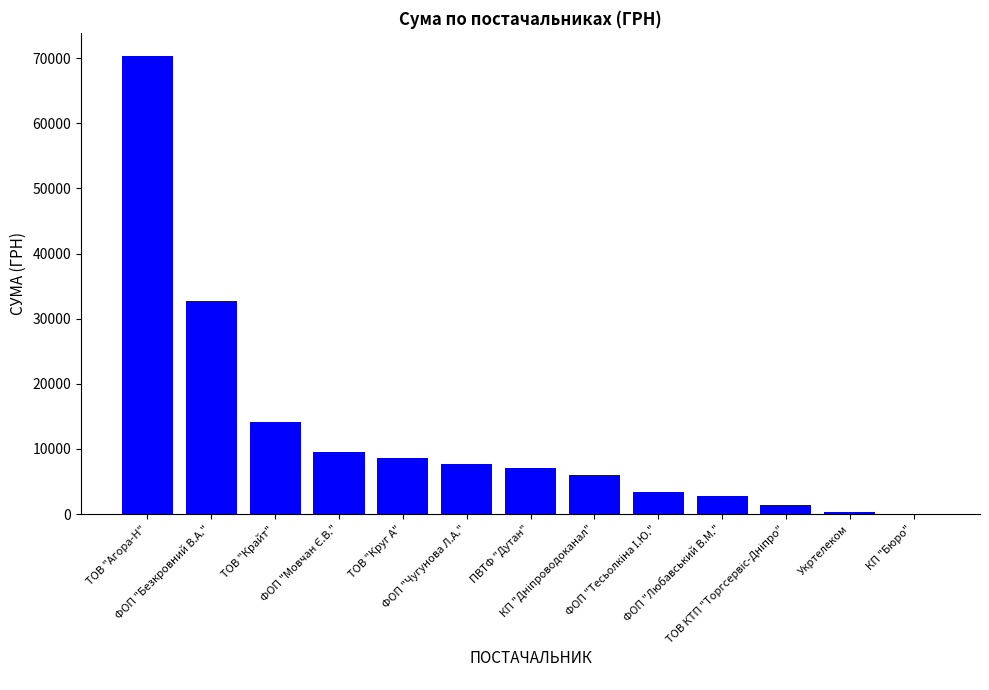

What is the sum of all values?

164083.9